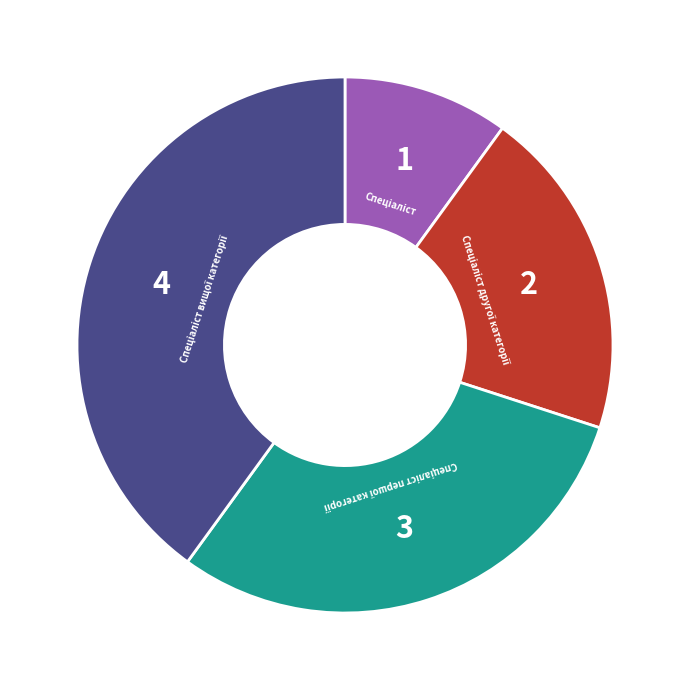

Is there any slice that represents more than half of the pie?

No